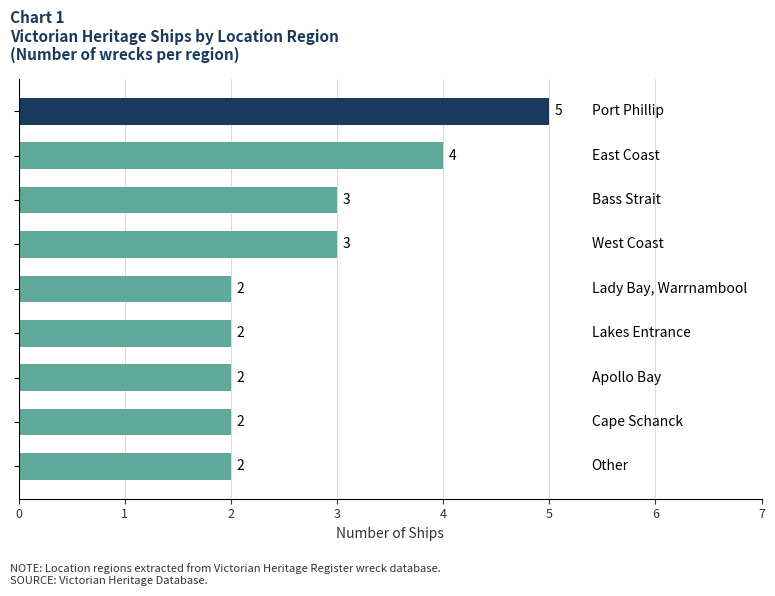

Count the values in the range 2 to 3.

7